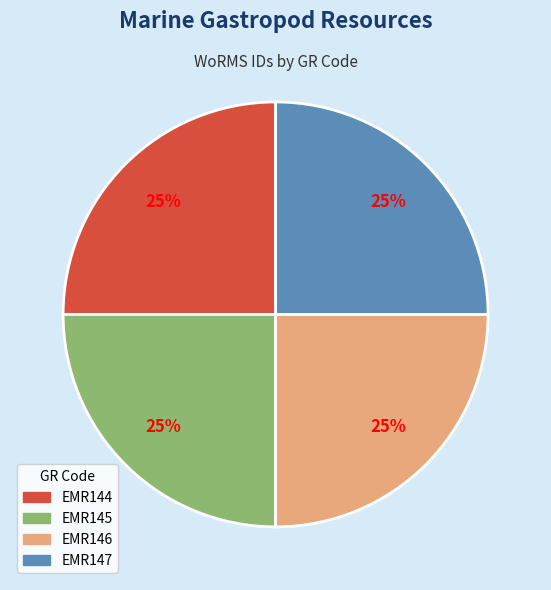

Is EMR146 the majority of the pie?

No